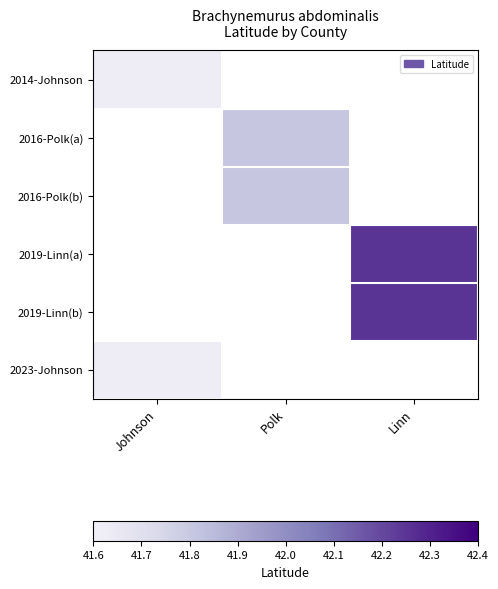

Which label corresponds to the largest value in the chart?

Linn